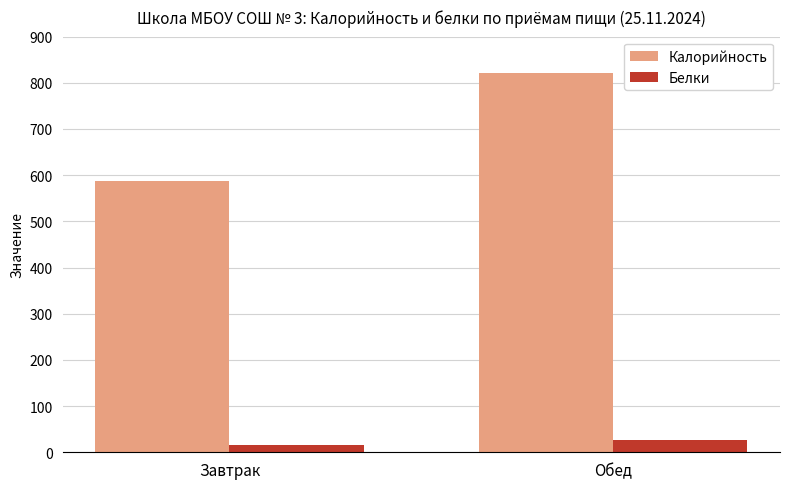

What is the label of the 1st bar from the right?

Обед